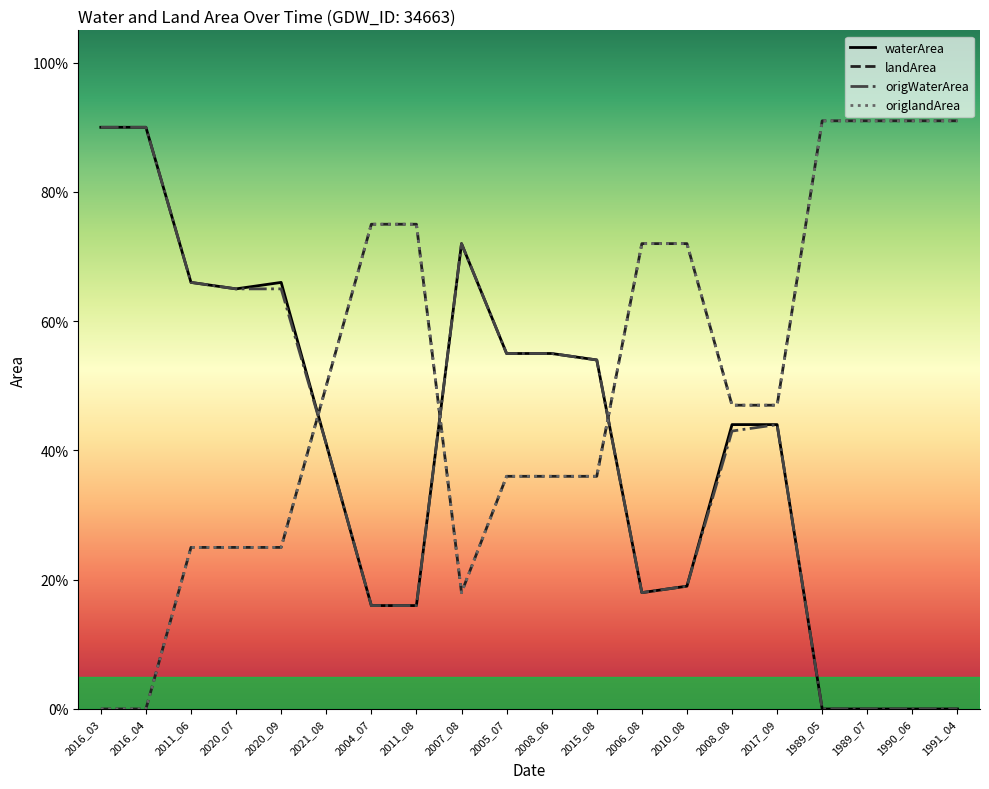

Count the waterArea values in the range 0 to 1.

20